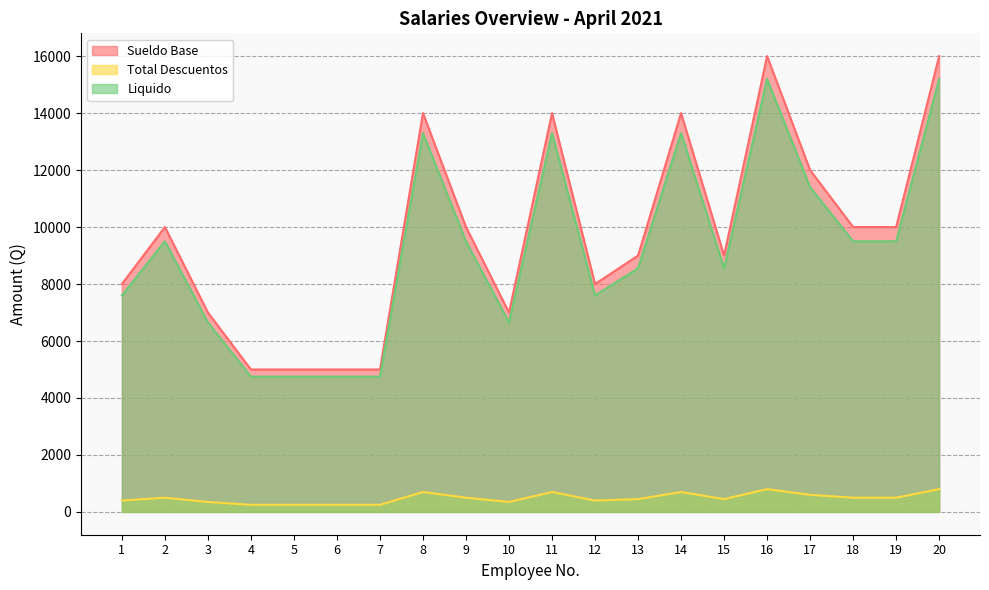

Where does the Sueldo Base series first go above 10000?

8